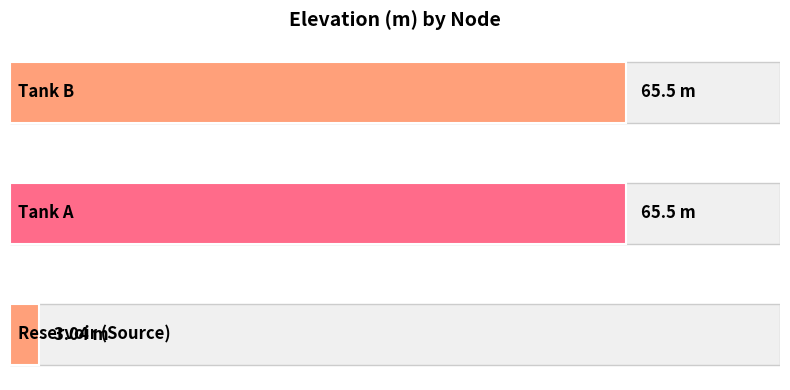

How many data points are less than 65?

1